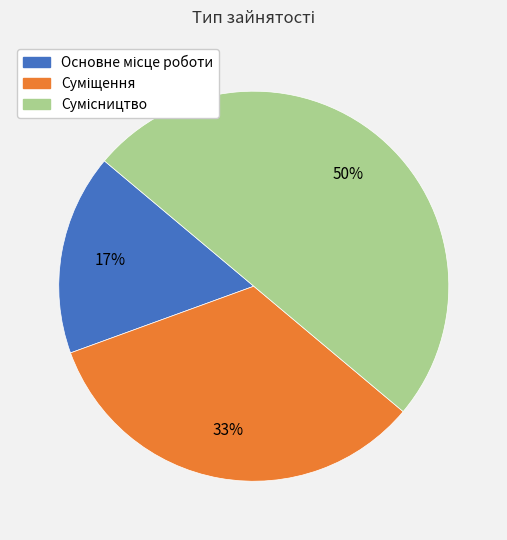

To the nearest percent, what is the average slice percentage?

33%